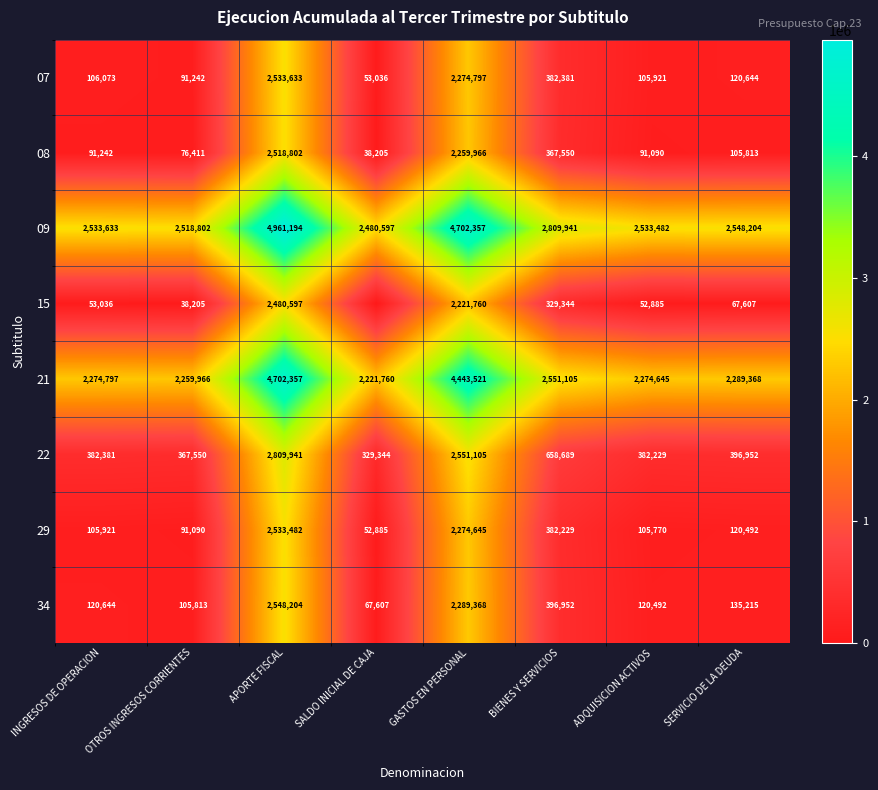

At which label does 08 first exceed 105813?

APORTE FISCAL